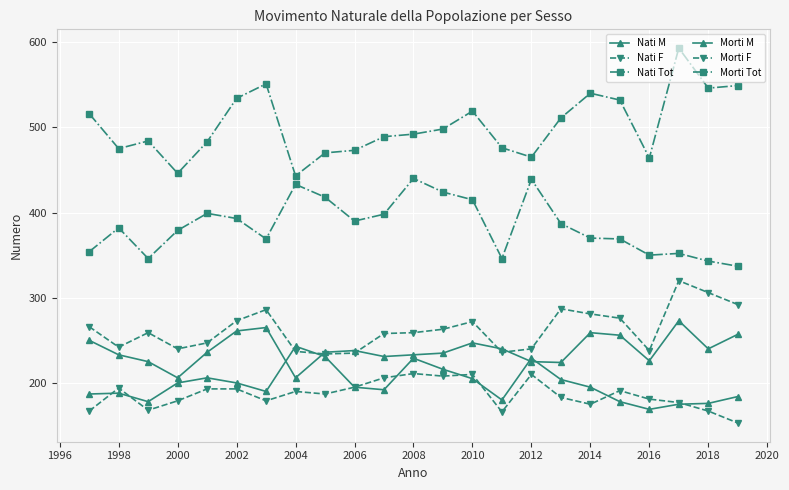

Count the number of categories in the chart.

23